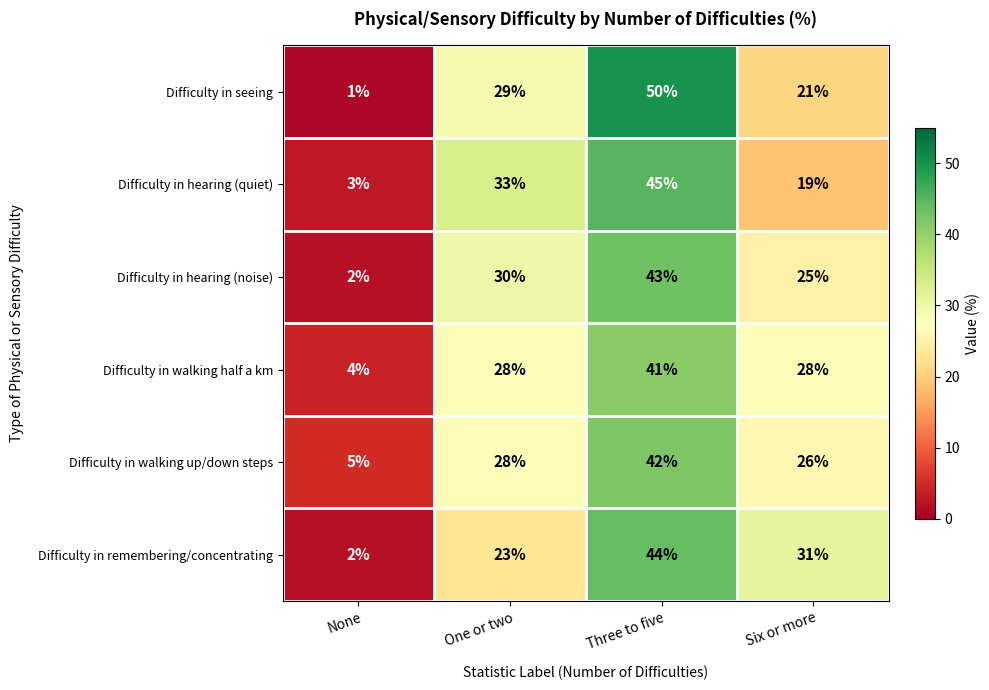

Which series changed the most between None and Six or more?

Difficulty in remembering/concentrating